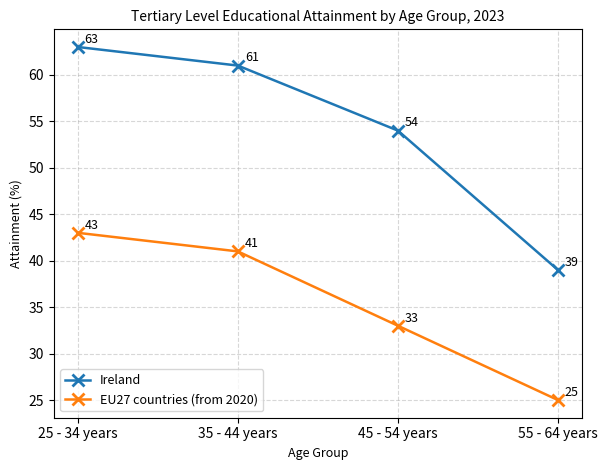

What is the value of the EU27 countries (from 2020) point at the 4th from the left?

25